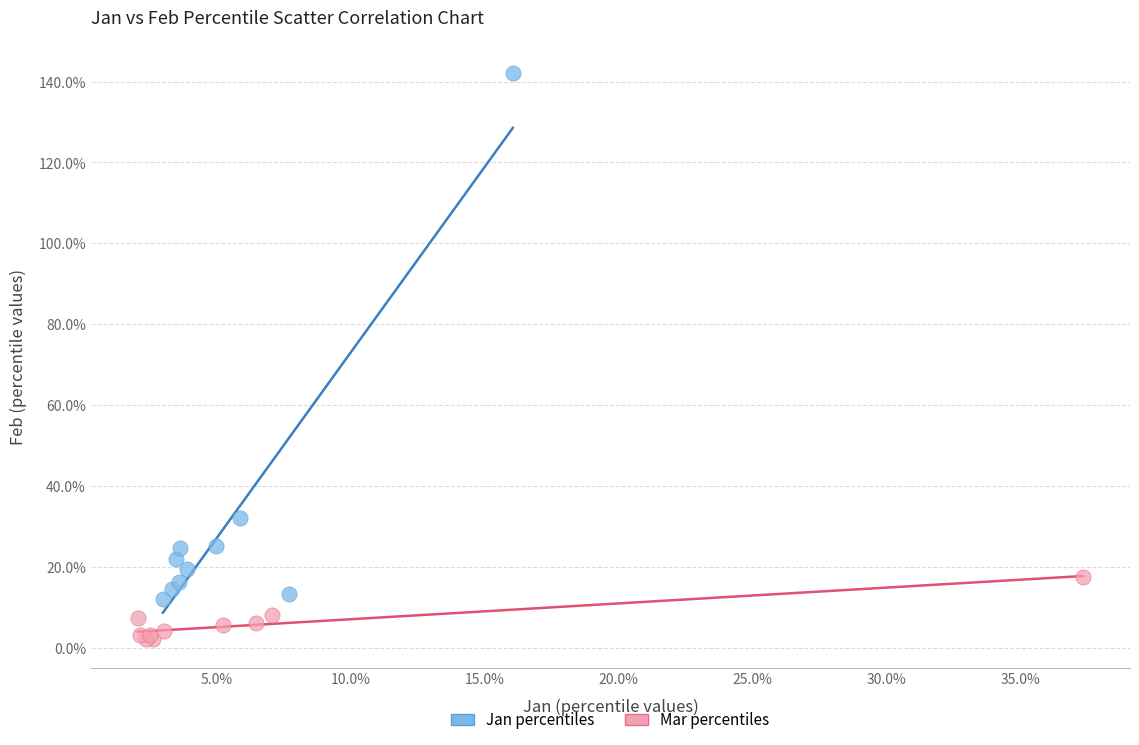

What are all the series names shown in the legend?

Jan percentiles, Mar percentiles